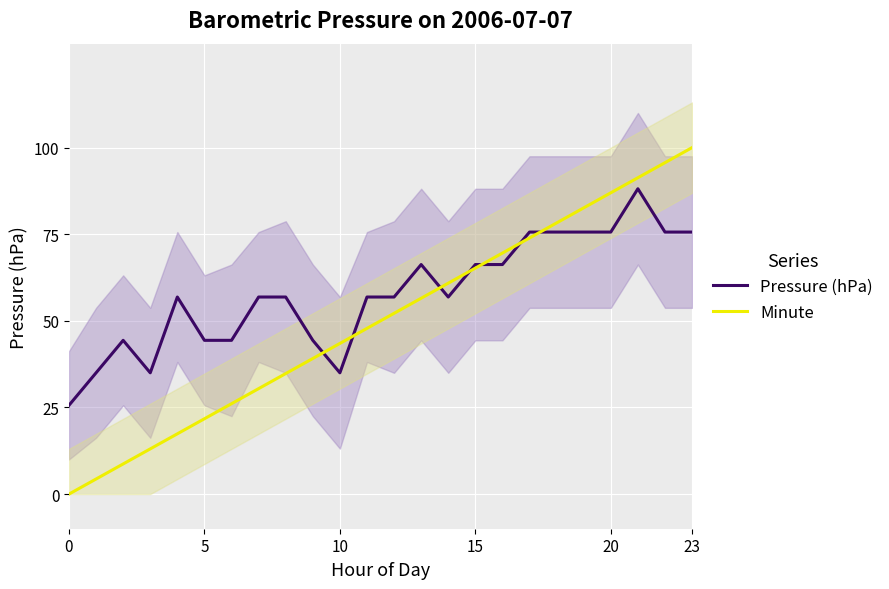

What are all the series names shown in the legend?

Pressure (hPa), Minute